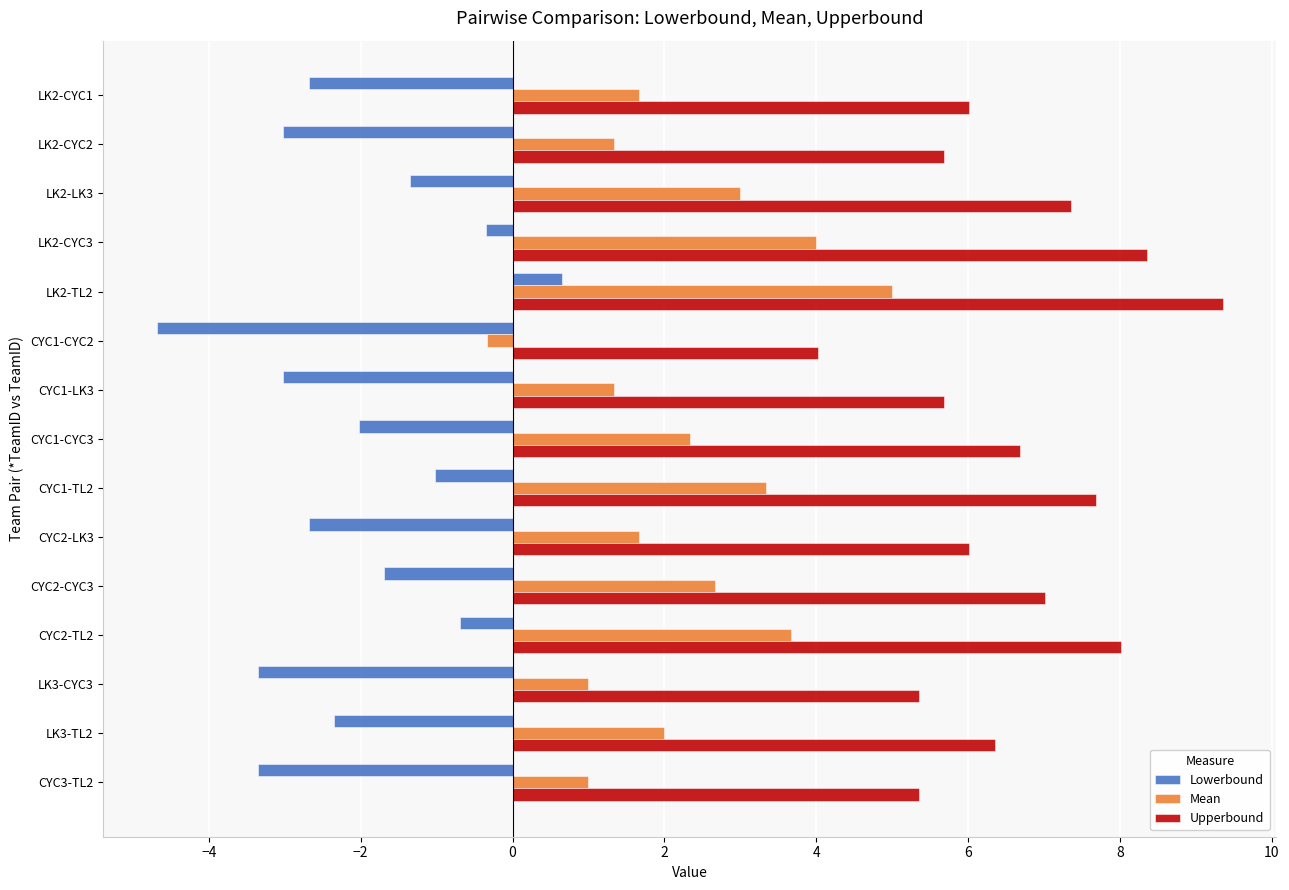

What is the spread (max minus min) of values at LK2-CYC3?

8.7